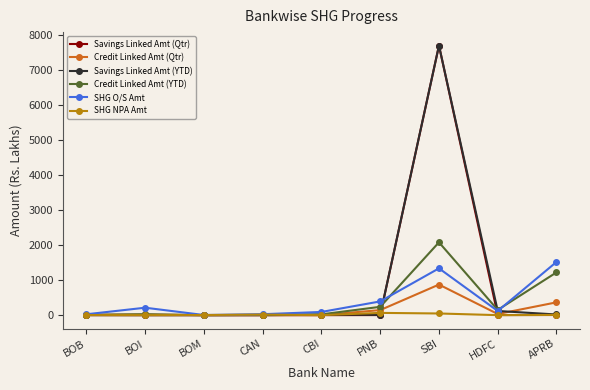

What is the highest value of the Credit Linked Amt (YTD) series?

2076.5